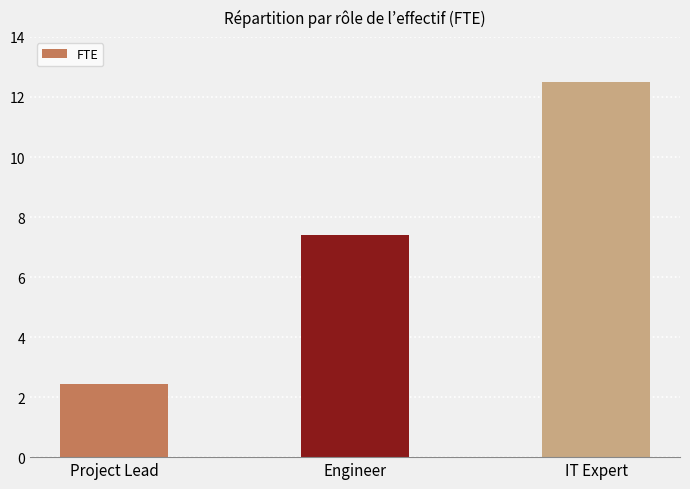

What is the label of the 3rd bar from the right?

Project Lead